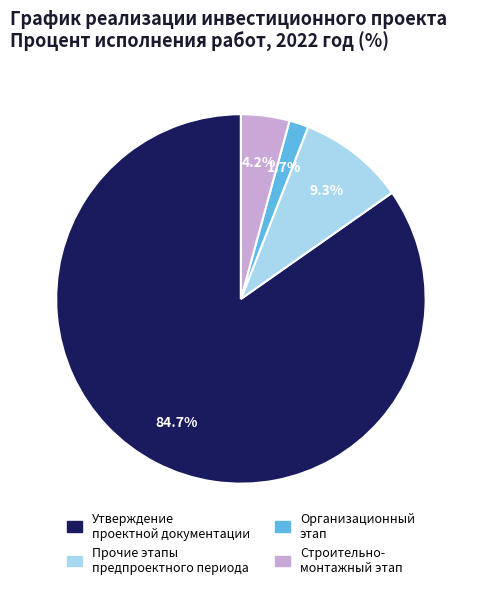

To the nearest percent, what is the difference between the largest and smallest slice percentages?

83%